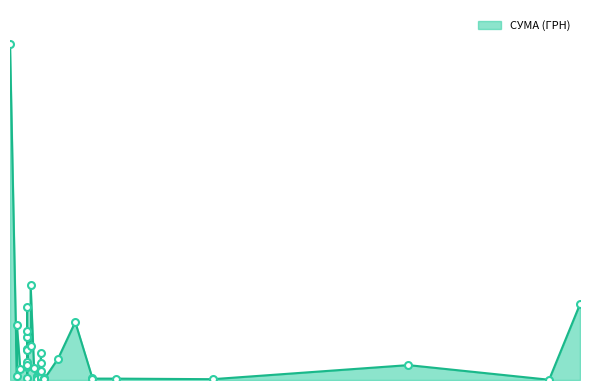

What is the maximum value shown in the chart?

108422.0